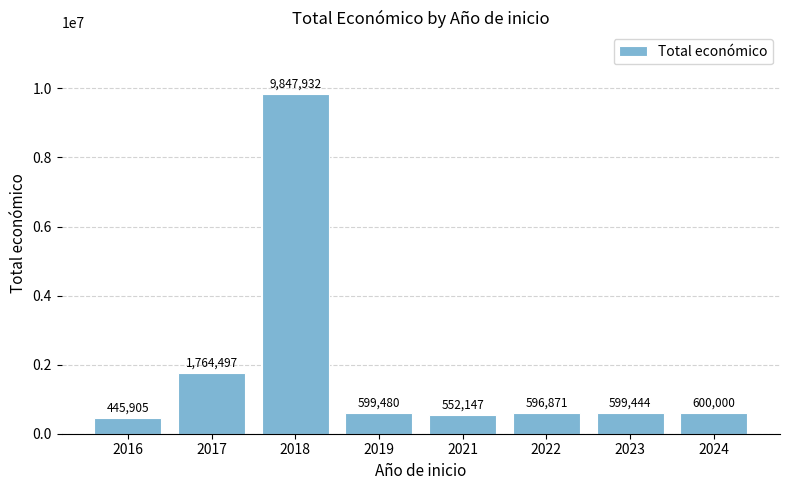

Which label corresponds to the smallest value in the chart?

2016